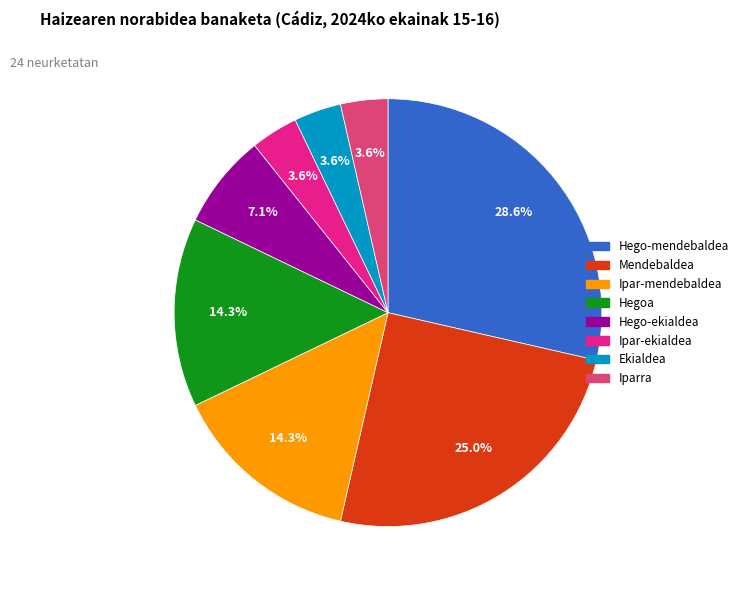

Which category has the biggest portion of the pie?

Hego-mendebaldea